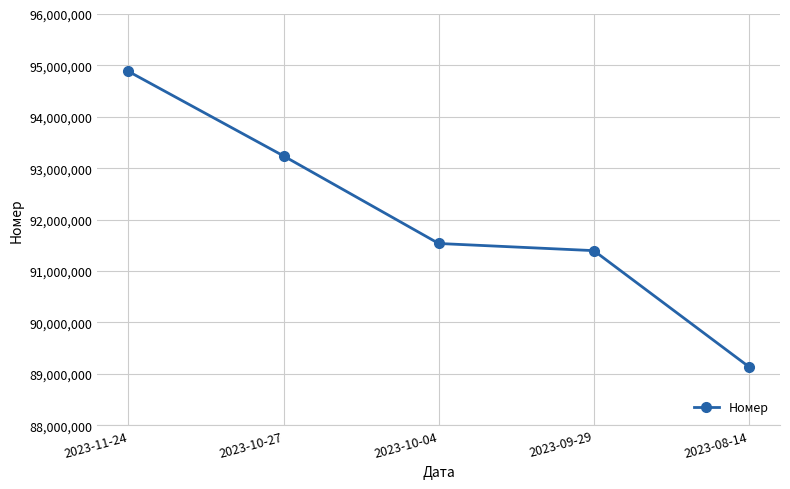

What is the difference between the second highest and second lowest values?

1841824